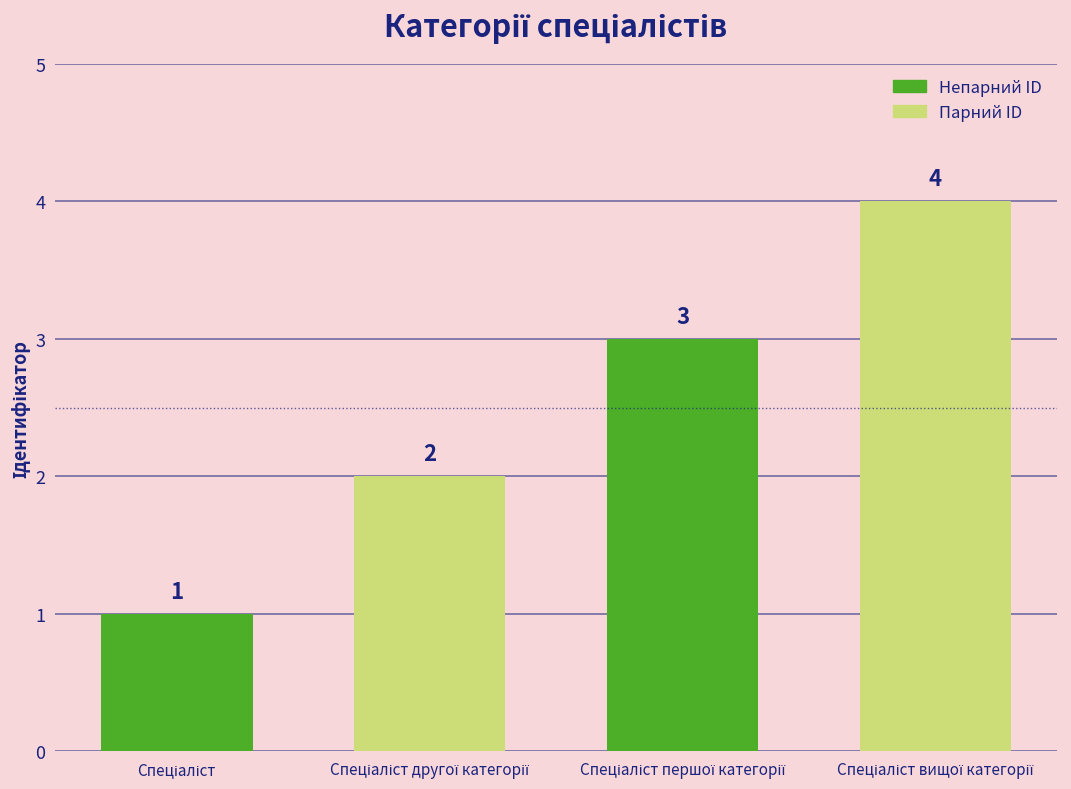

Count the values in the range 2 to 4.

3